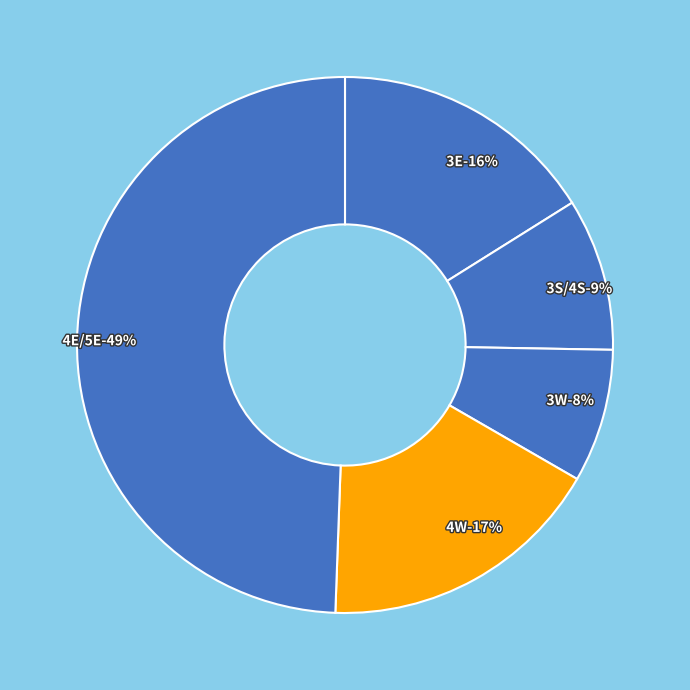

Is it true that 3W is 15% of the pie?

False